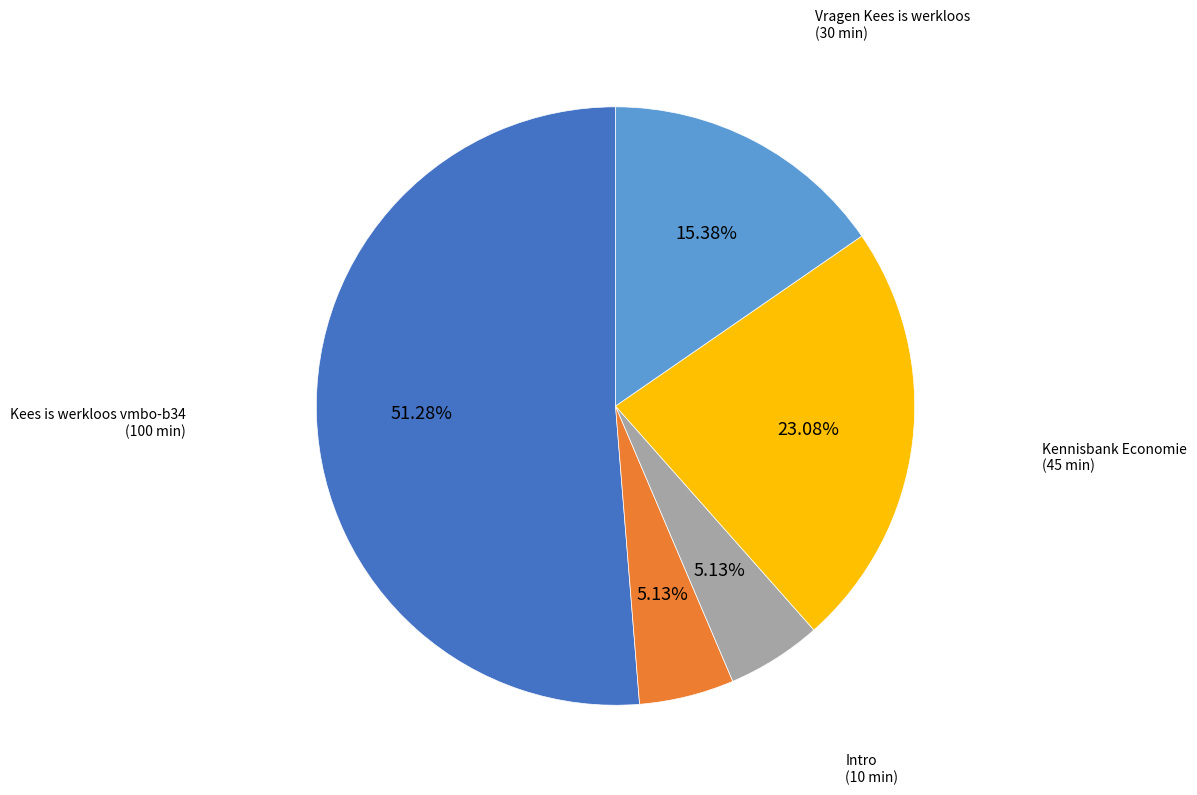

Is there a majority slice in this chart?

Yes